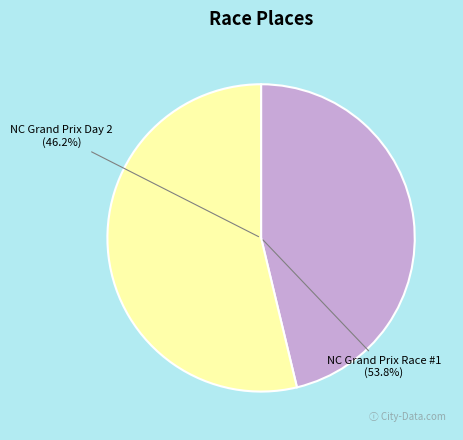

Which category accounts for the majority?

North Carolina Grand Prix Race #1